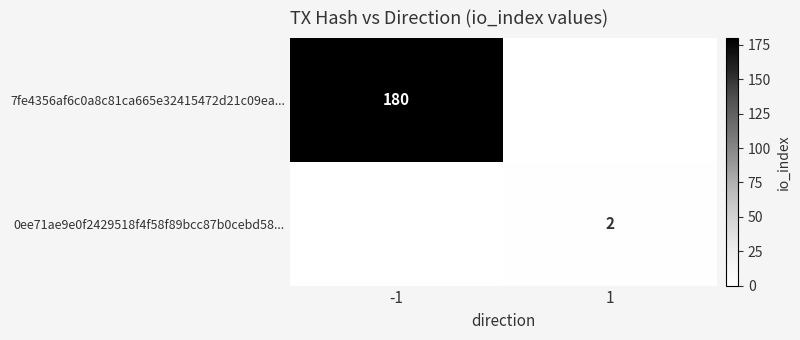

Is it true that 7fe4356af6c0a8c81ca665e32415472d21c09ea... equals 180 at -1?

True